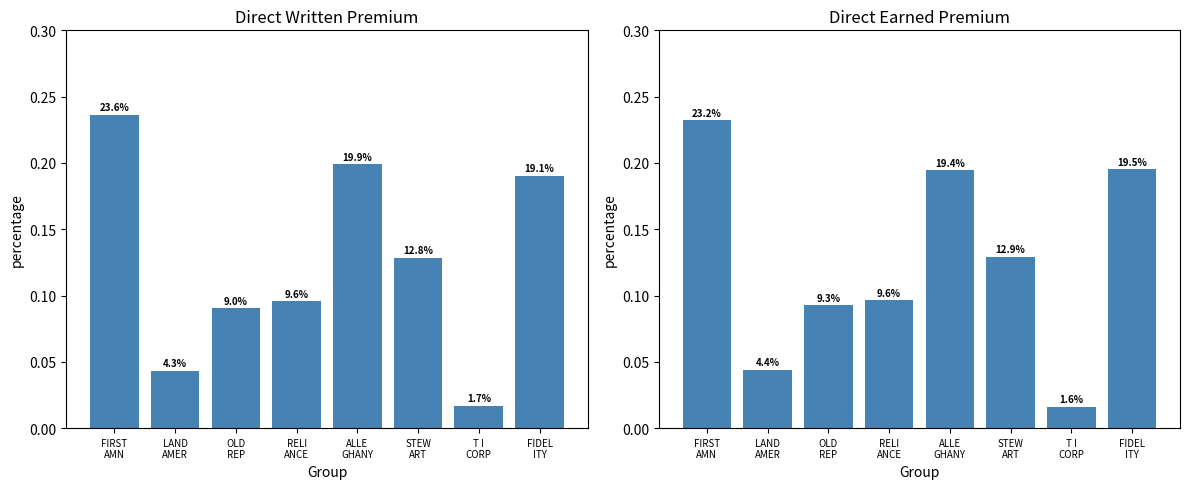

At which category is the sum across all series the highest?

FIRST
AMN